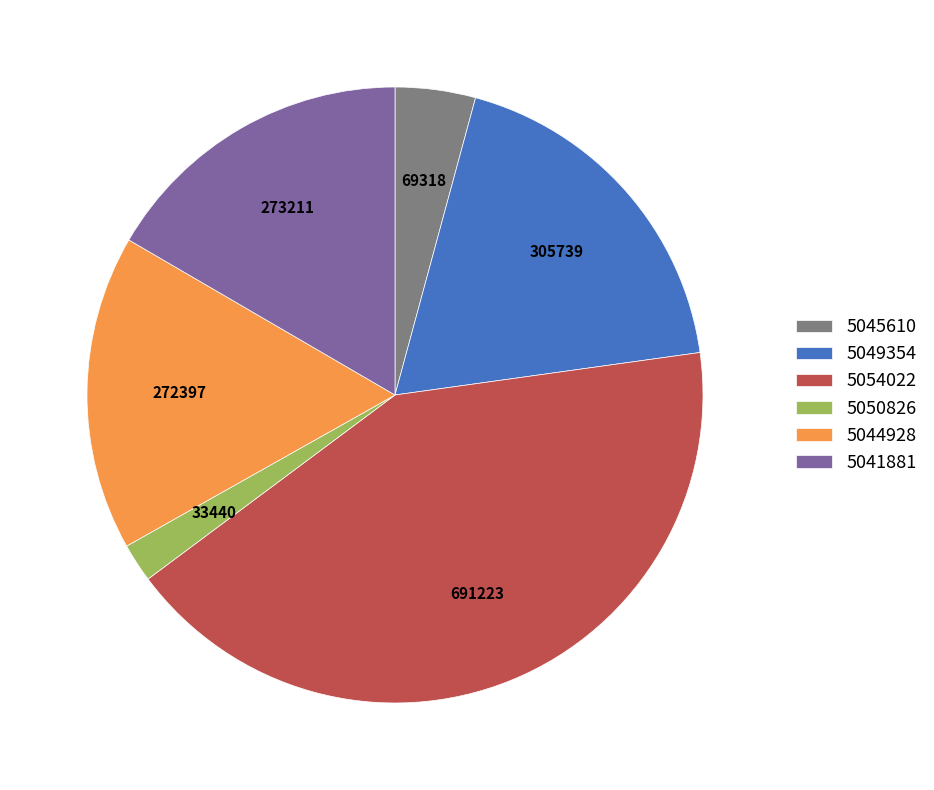

Do 5044928 and 5041881 together represent more than half of the pie?

No